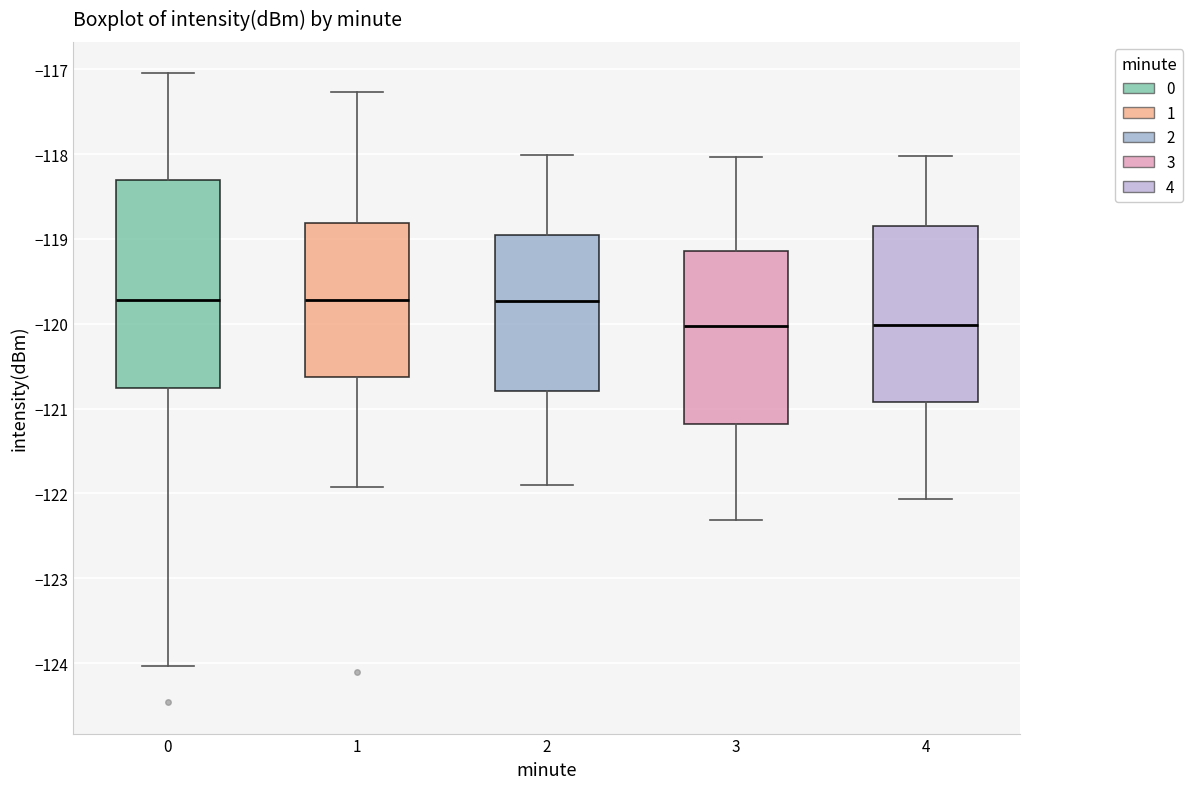

Which box is the tallest, from its lower edge to its upper edge?

0